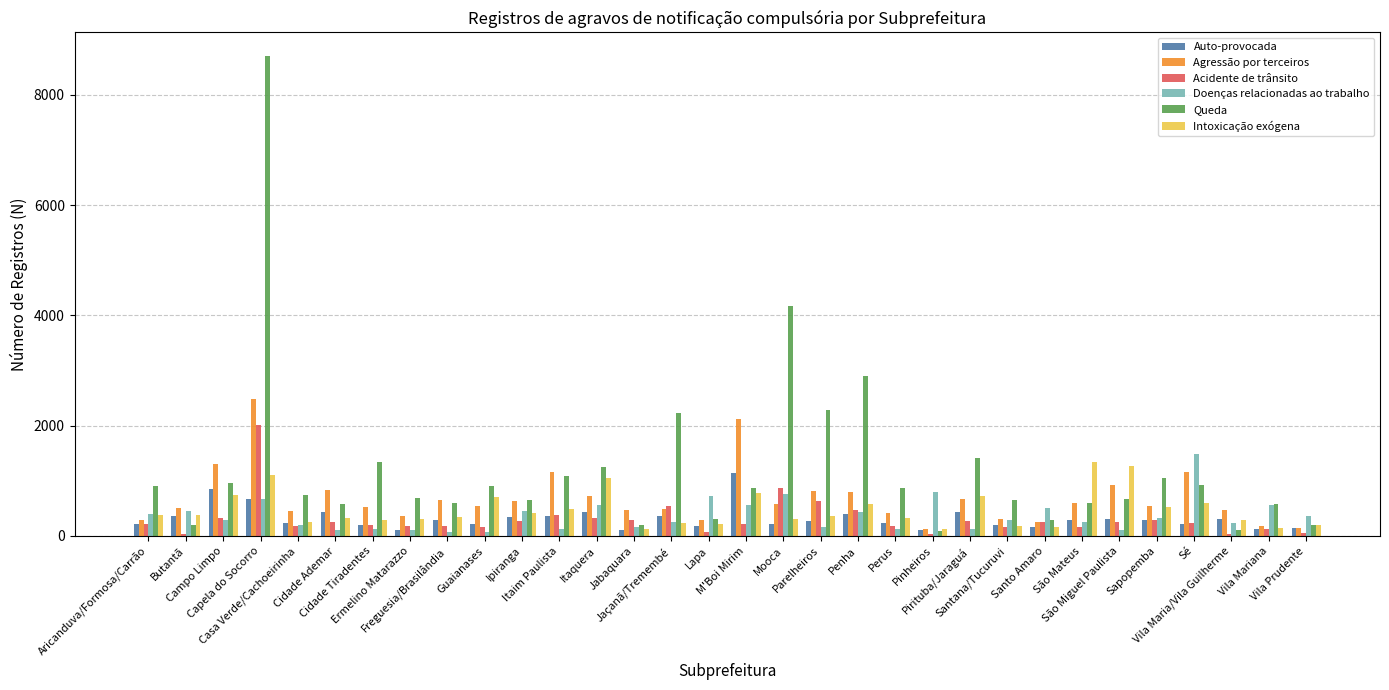

What are all the series names shown in the legend?

Auto-provocada, Agressão por terceiros, Acidente de trânsito, Doenças relacionadas ao trabalho, Queda, Intoxicação exógena